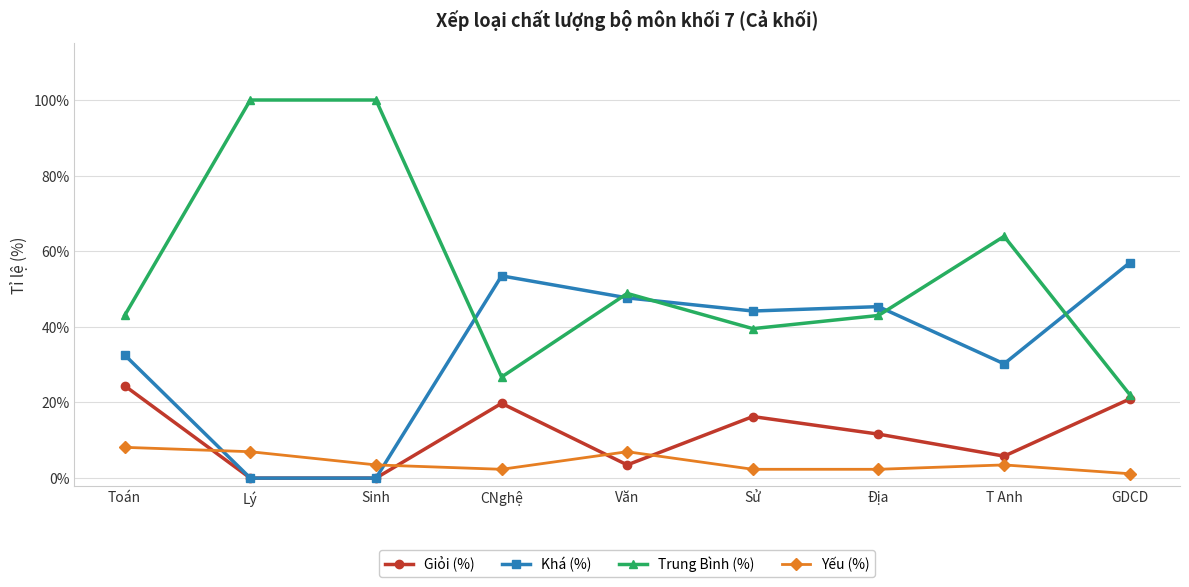

What is the approximate value of Yếu (%) at Toán?

8.1